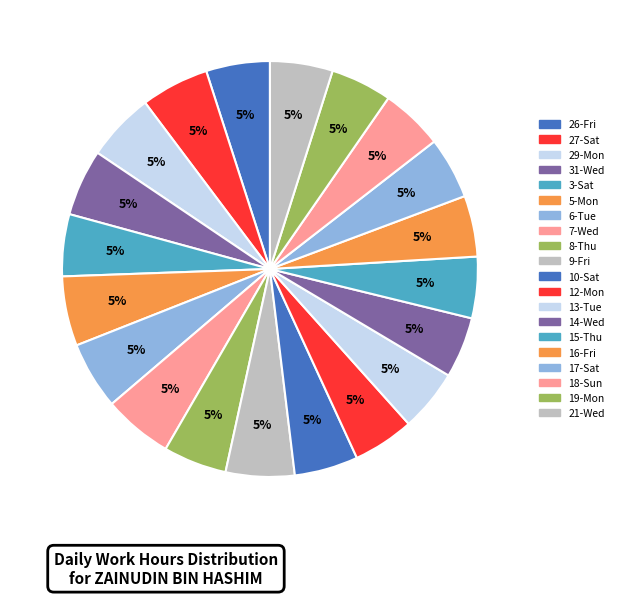

Count the number of slices in the pie.

20